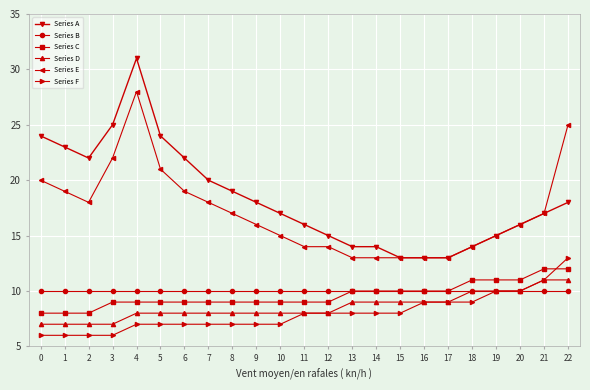

Which series has the largest total across all categories?

Series A